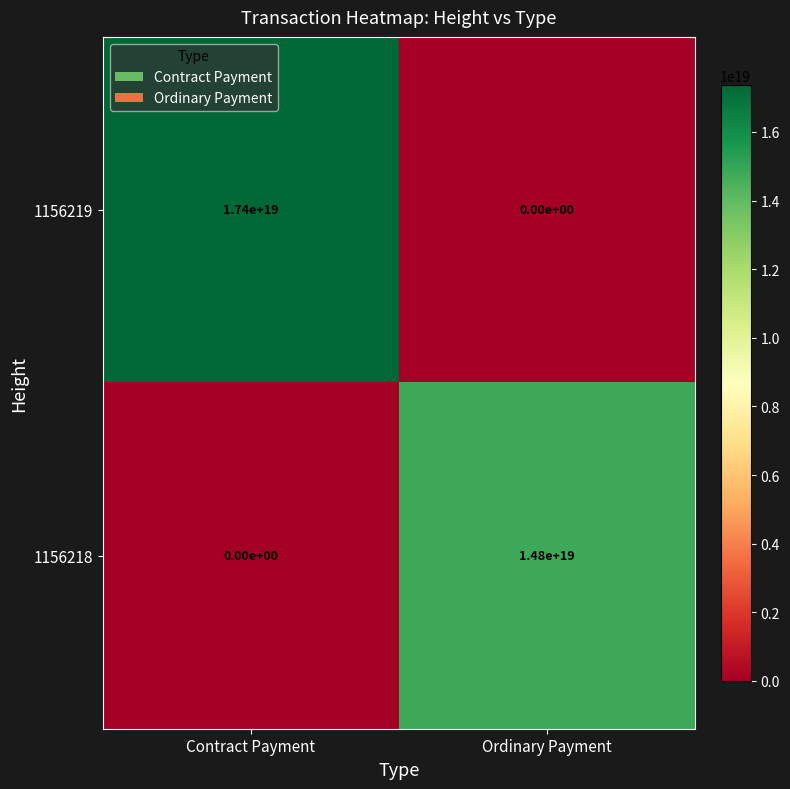

Count the number of categories in the chart.

2